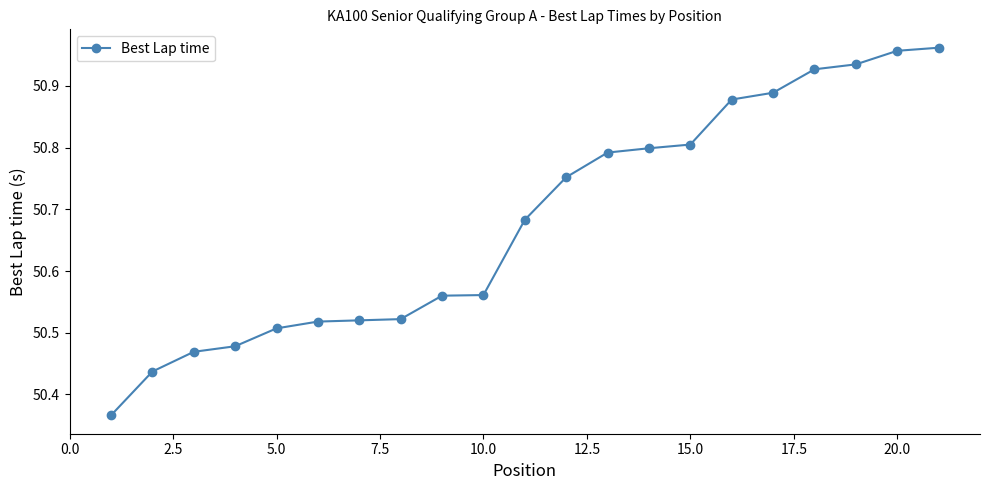

What is the sum of all values?

1064.3